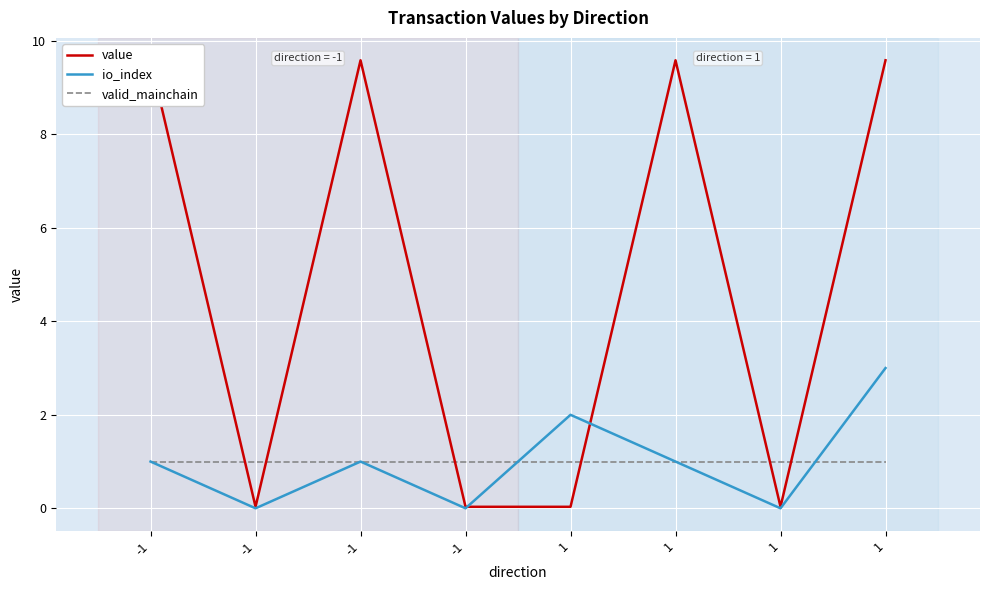

What is the total value across all series at 1?

3.0